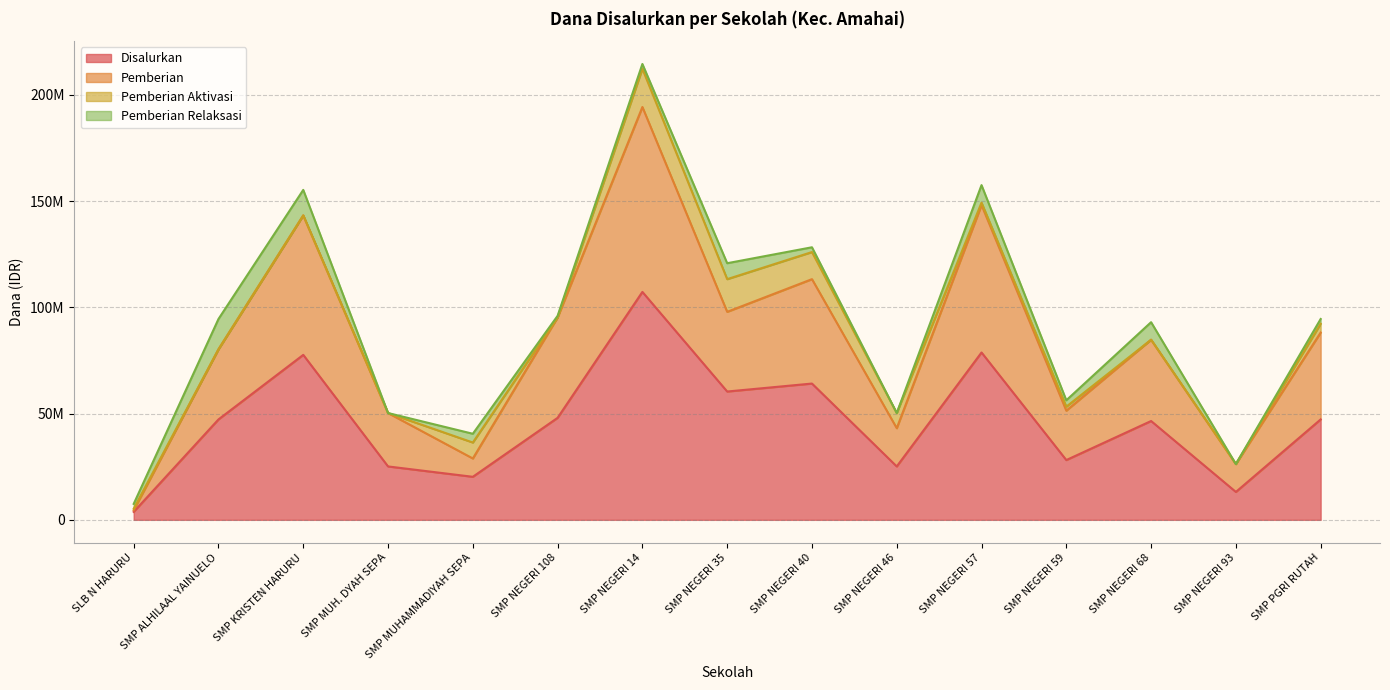

What are all the series names shown in the legend?

Disalurkan, Pemberian, Pemberian Aktivasi, Pemberian Relaksasi